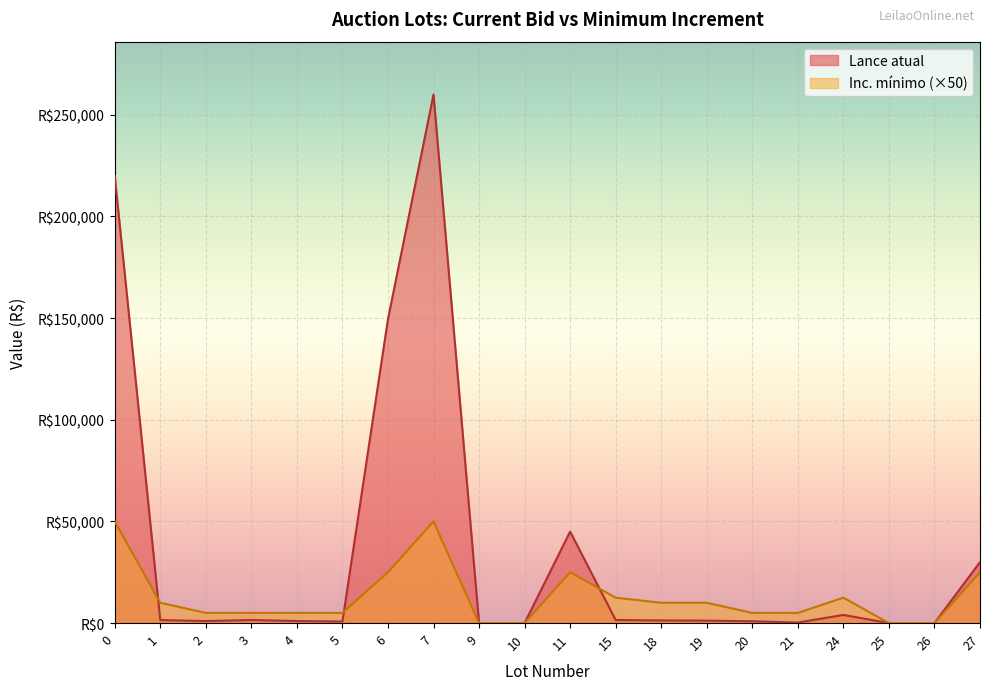

How many times do Lance atual and Inc. mínimo cross each other?

6